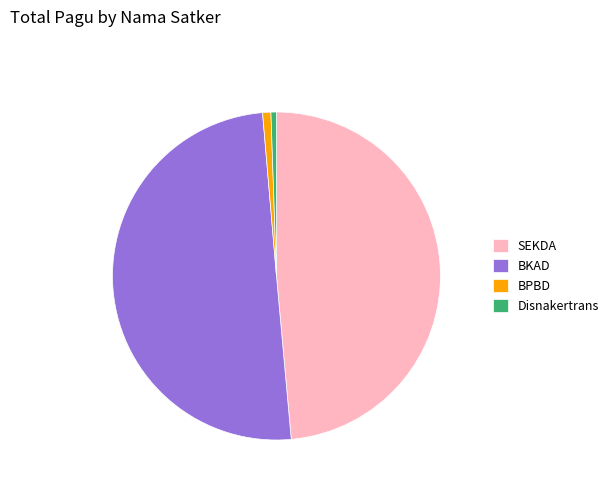

Does Disnakertrans account for over 50% of the chart?

No